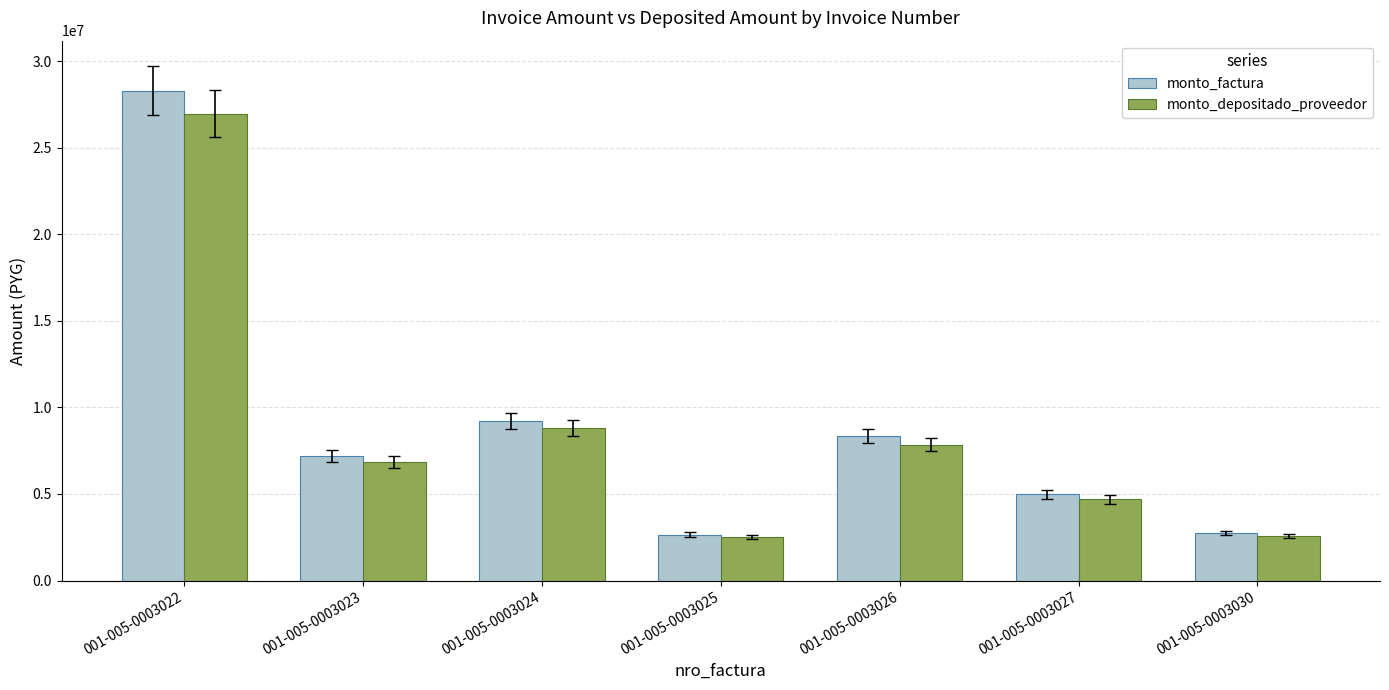

What is the difference between the monto_factura values at 001-005-0003023 and 001-005-0003030?

4441650